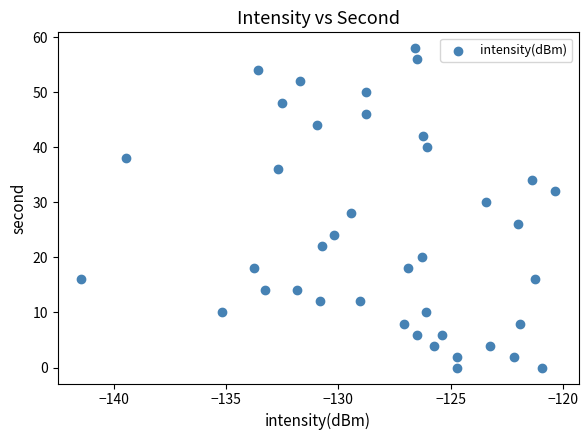

What is the range of Y values (max minus min)?

58